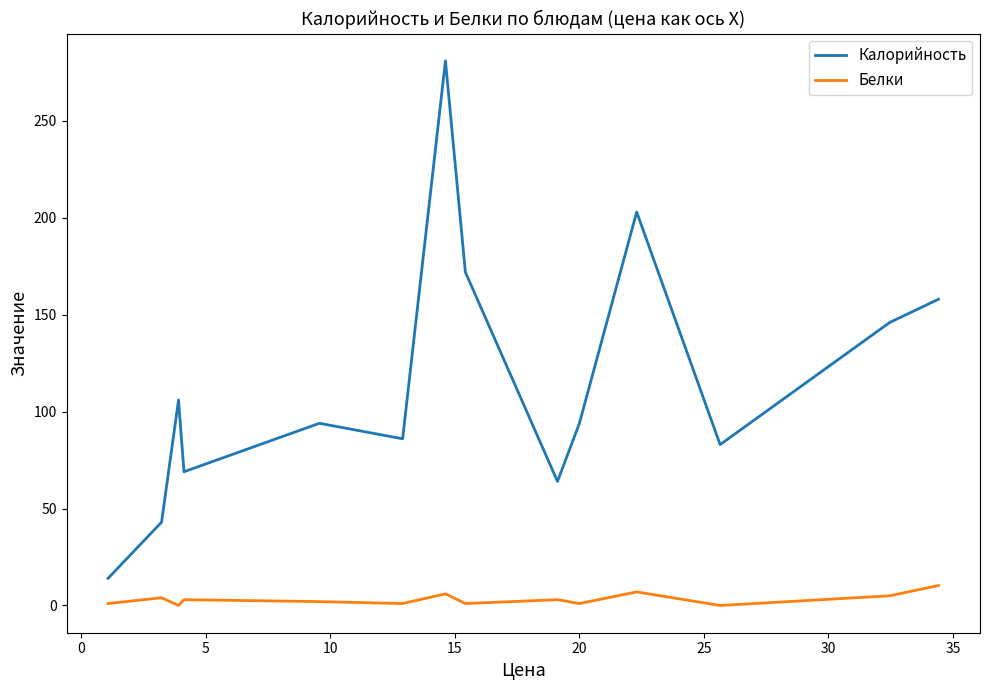

What is the maximum value shown in the chart?

281.0